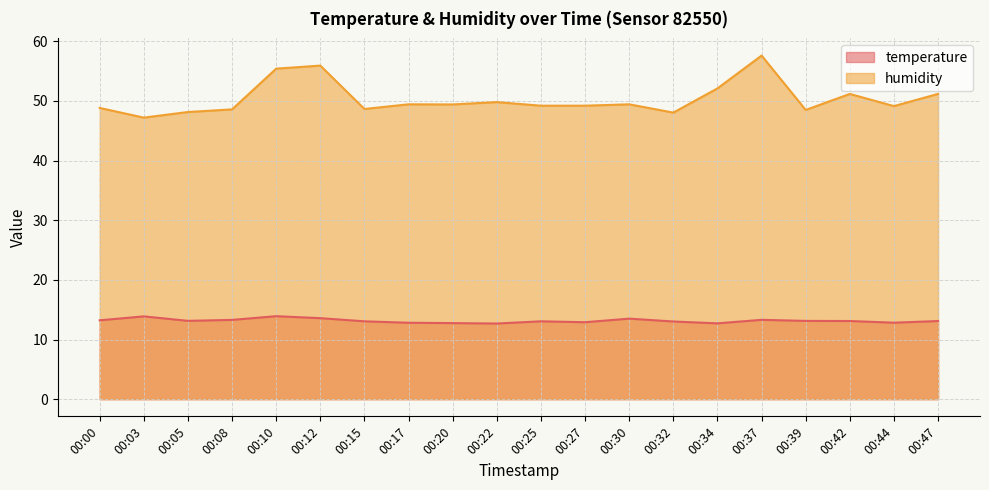

True or false: temperature and humidity intersect in this chart.

False